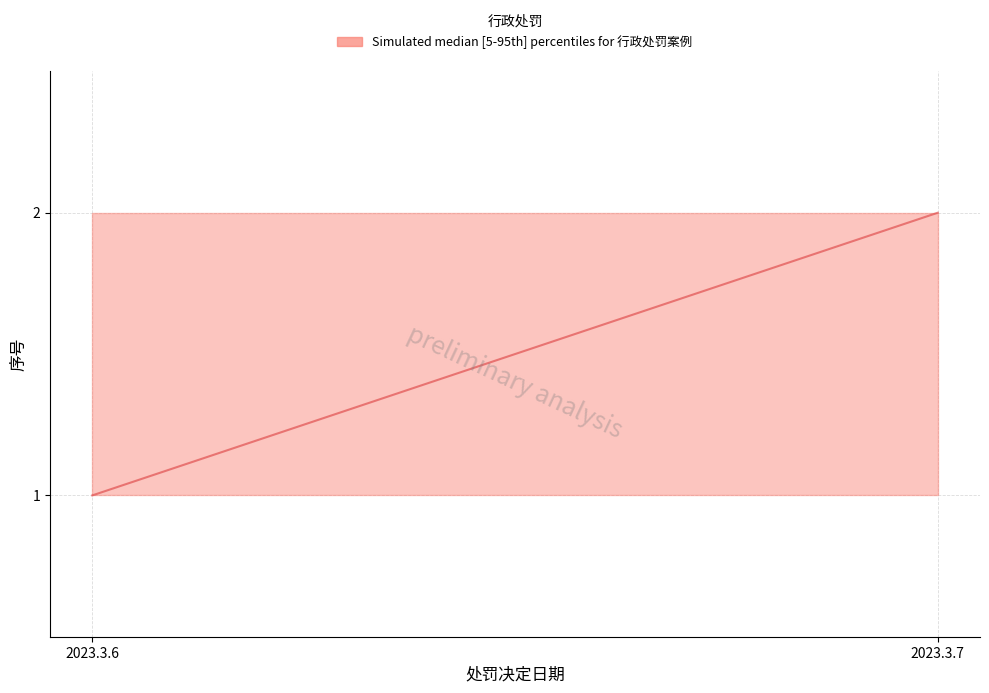

What is the smallest value displayed?

1